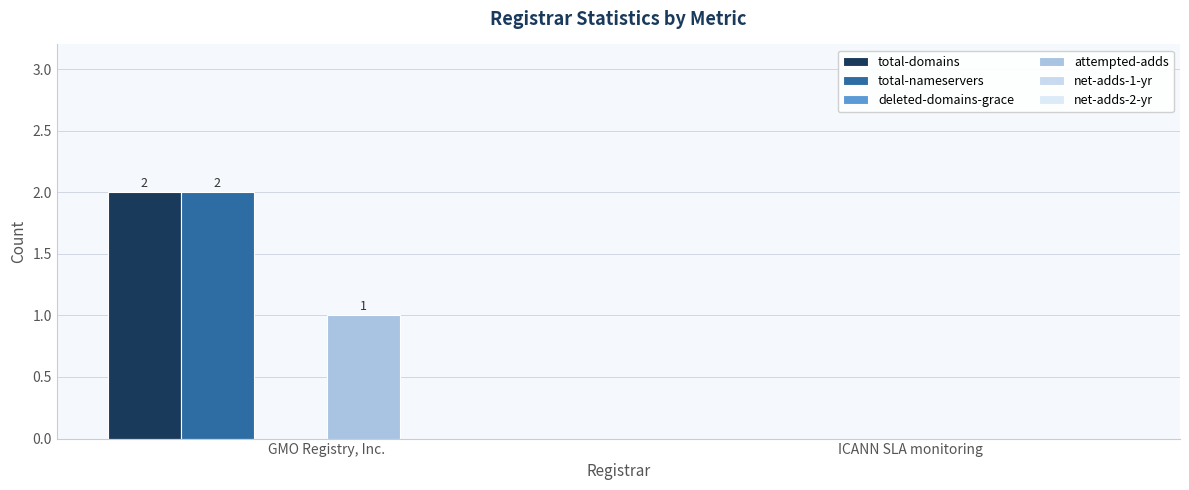

How many total-nameservers values are between 0 and 2?

2